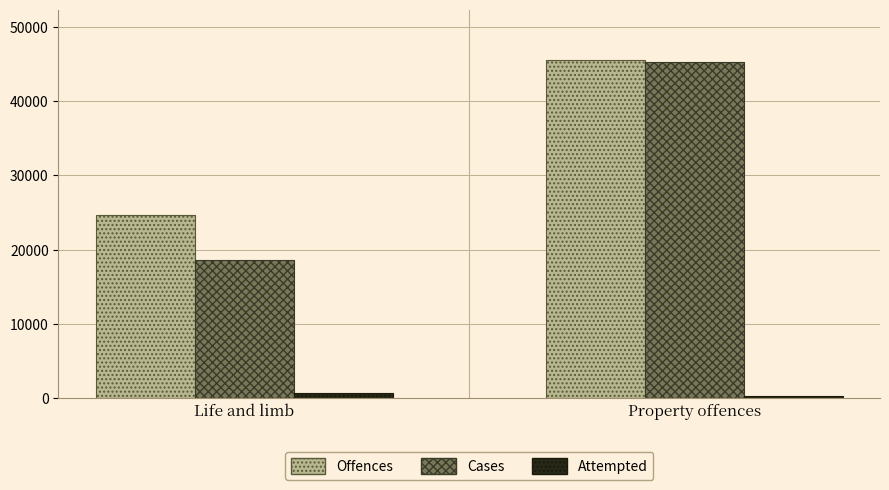

What is the difference between the Attempted values at Property offences and Life and limb?

408